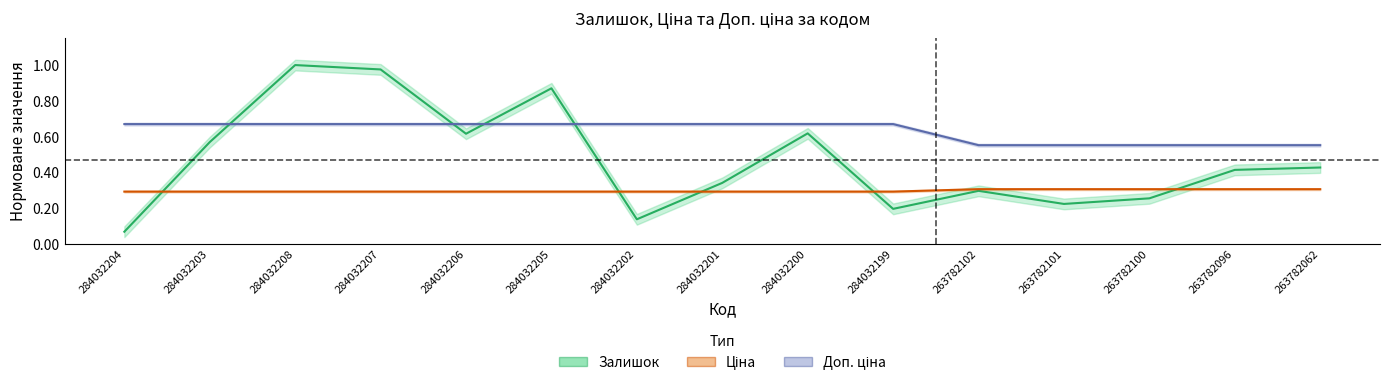

Rank the series at 263782100 from lowest to highest value.

Залишок, Ціна, Доп. ціна